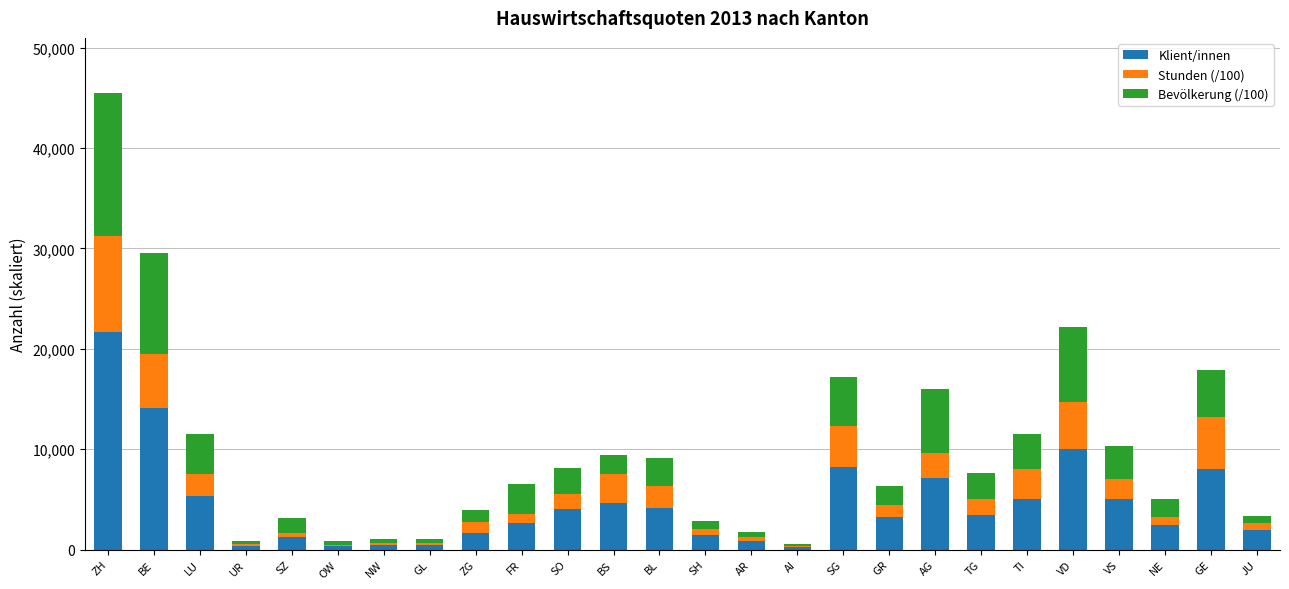

What is the total value across all series at TI?

11463.8